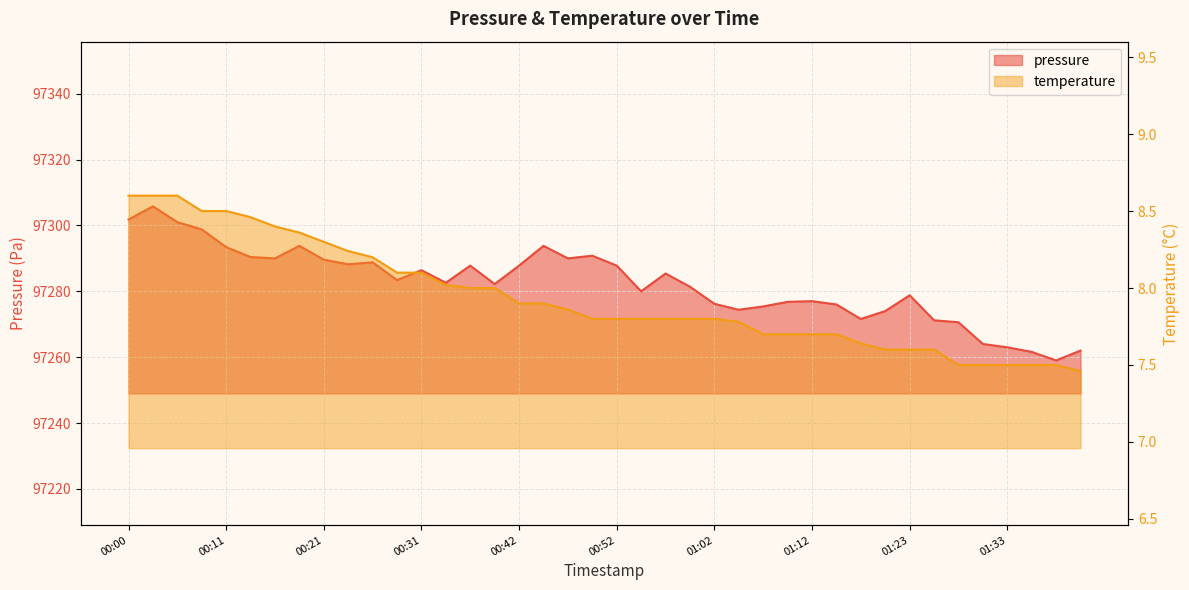

The pressure series shows 56426.3 at 00:03. True or false?

False